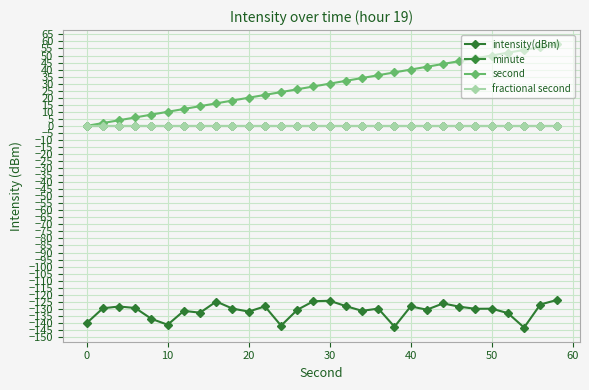

What is the average value of the second series?

29.0